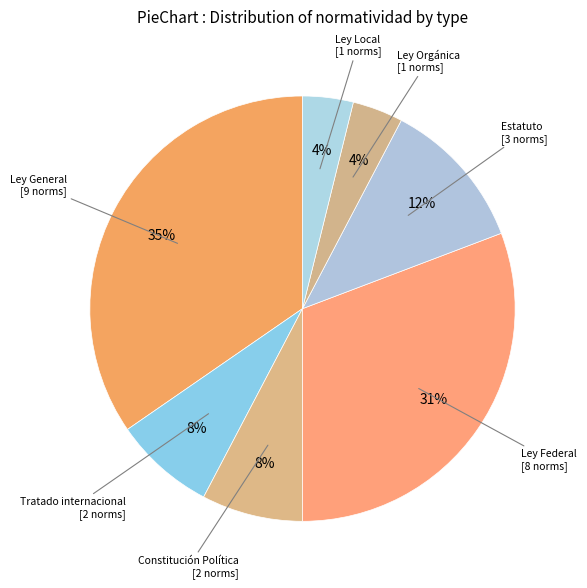

How many segments does this pie chart have?

7